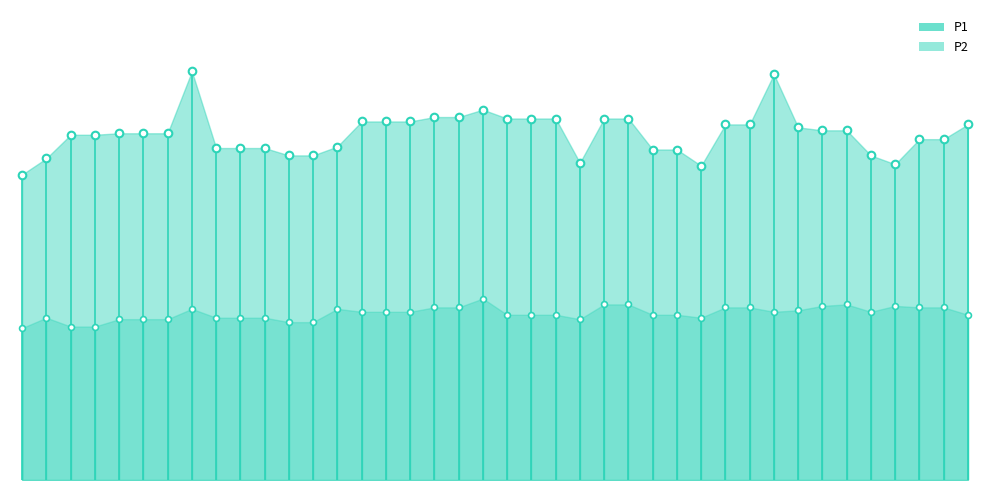

What is the total value across all series at 01:05?

35.7